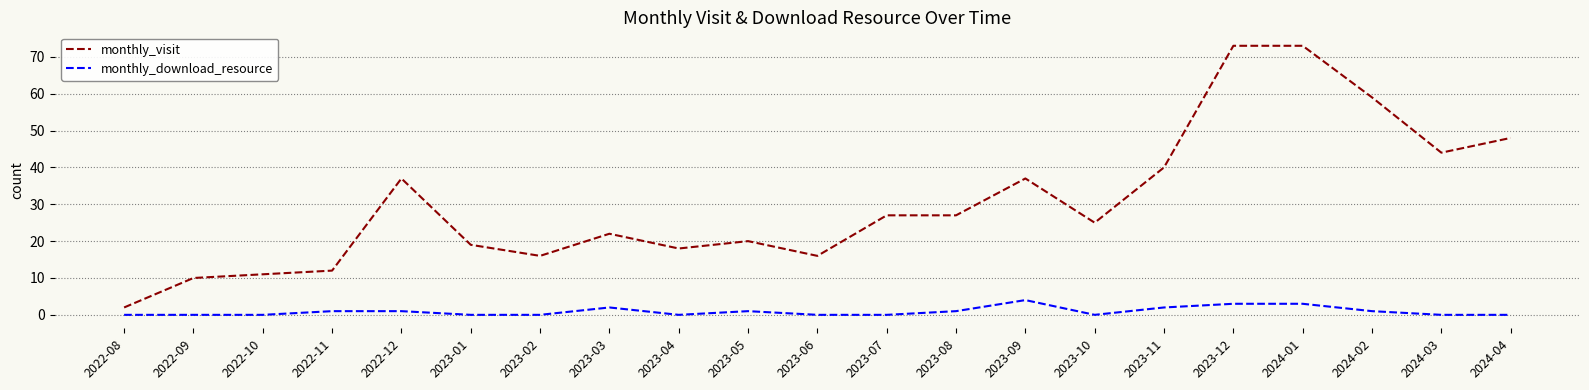

True or false: monthly_download_resource and monthly_visit intersect in this chart.

False